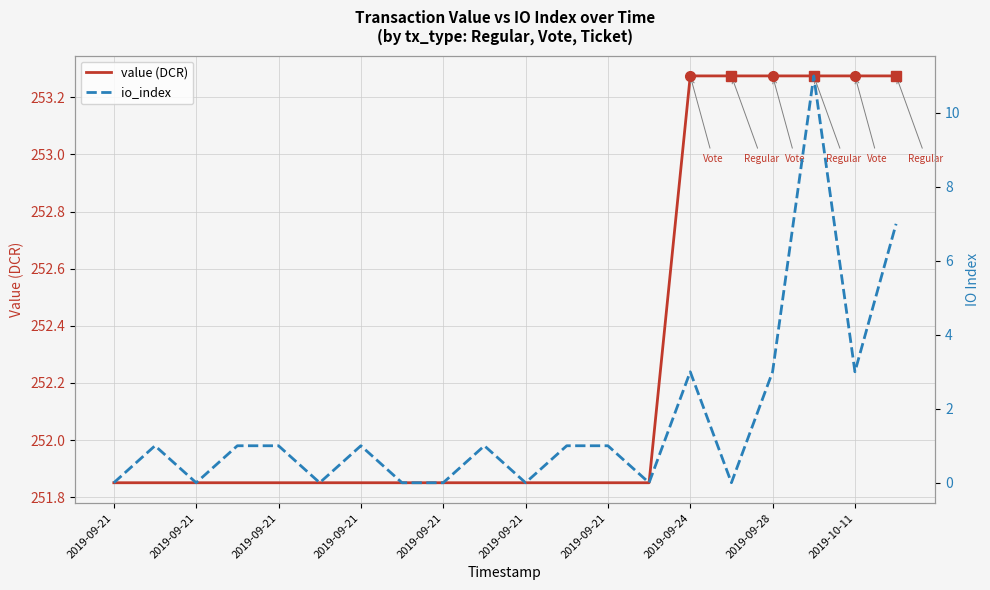

Is the value of io_index at 2019-09-21 greater than the value of value (DCR) at 2019-10-11?

No